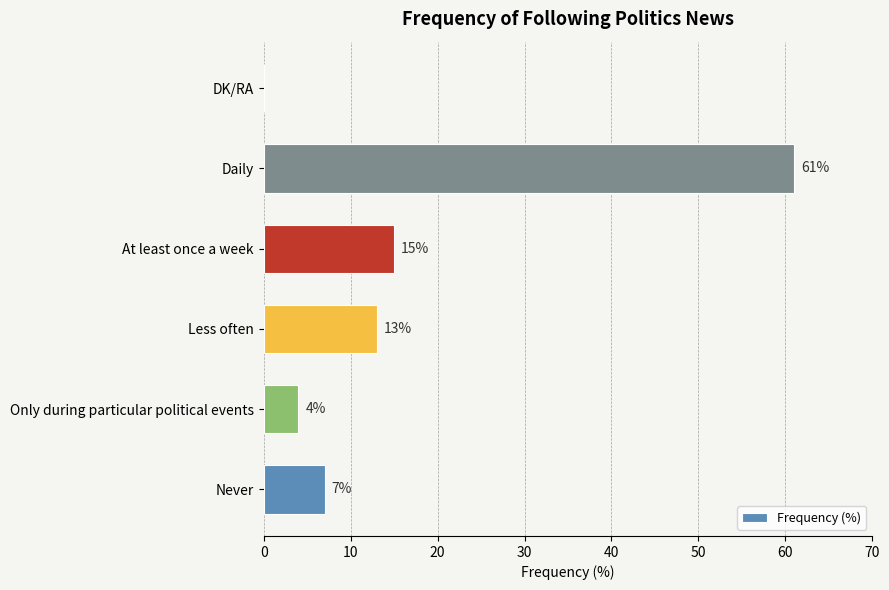

What is the sum of the values at Never and Less often?

20